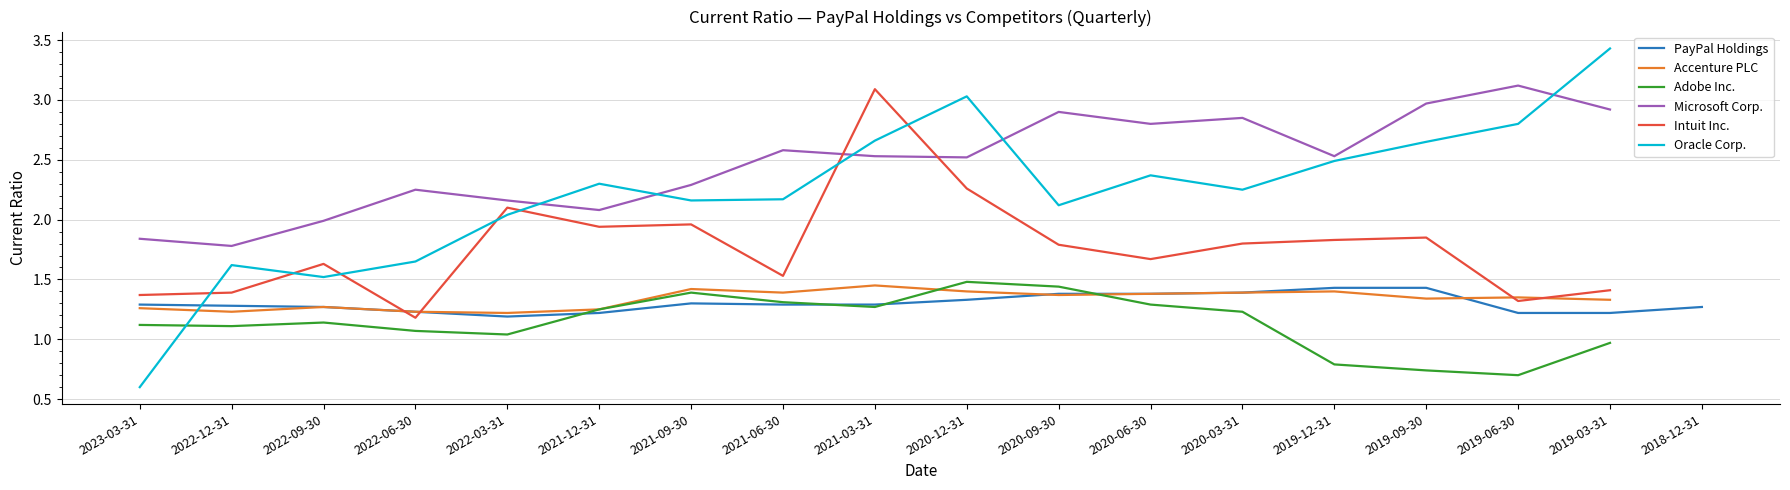

List the series in order of their peak value, lowest first.

PayPal Holdings, Accenture PLC, Adobe Inc., Intuit Inc., Microsoft Corp., Oracle Corp.